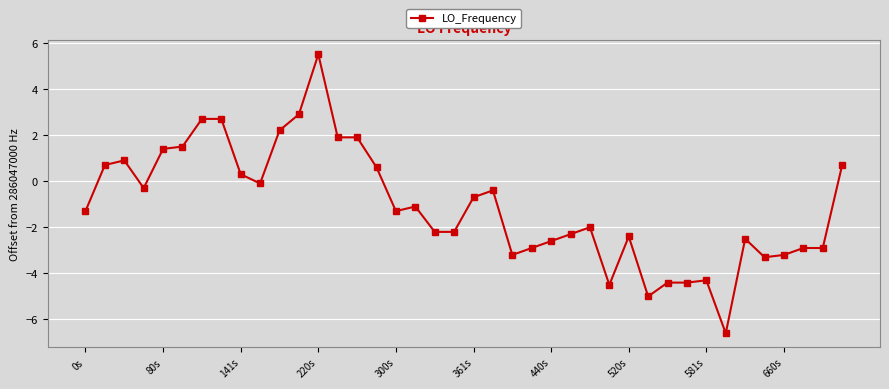

True or false: there are more than 2 points higher than both neighbors.

True